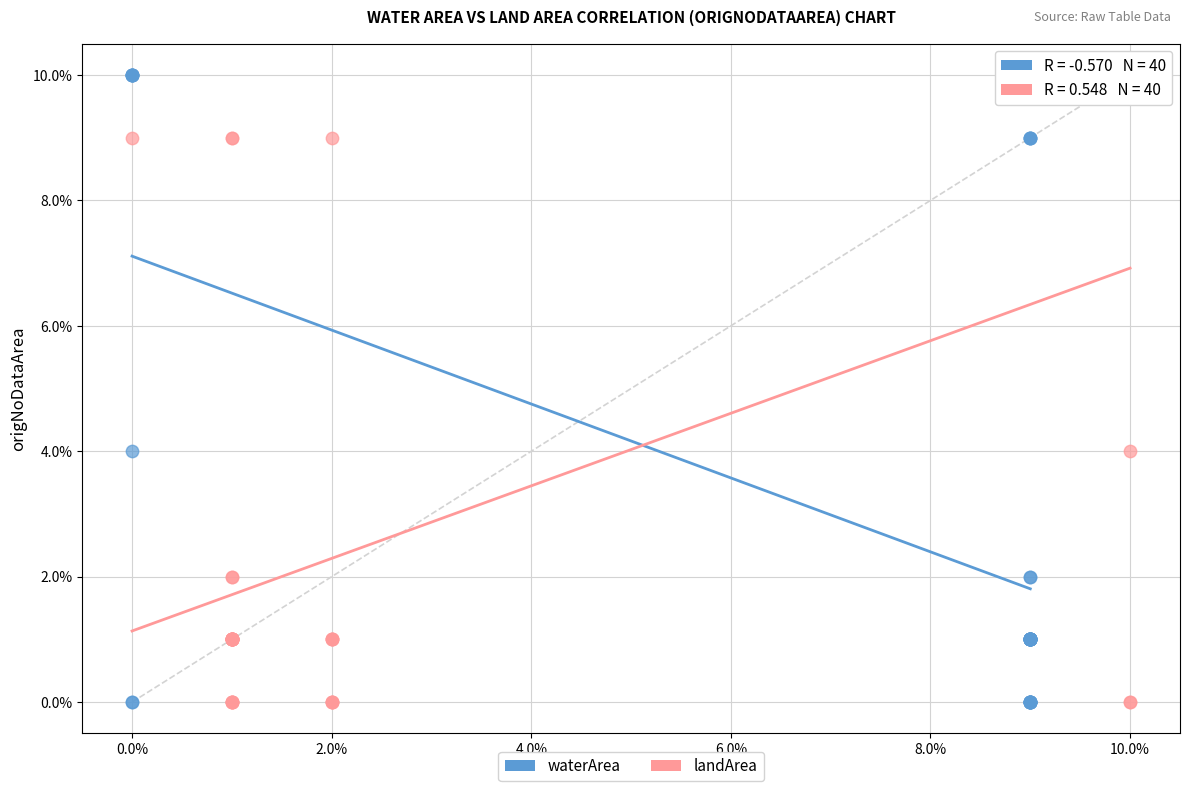

What are all the series names shown in the legend?

waterArea, landArea